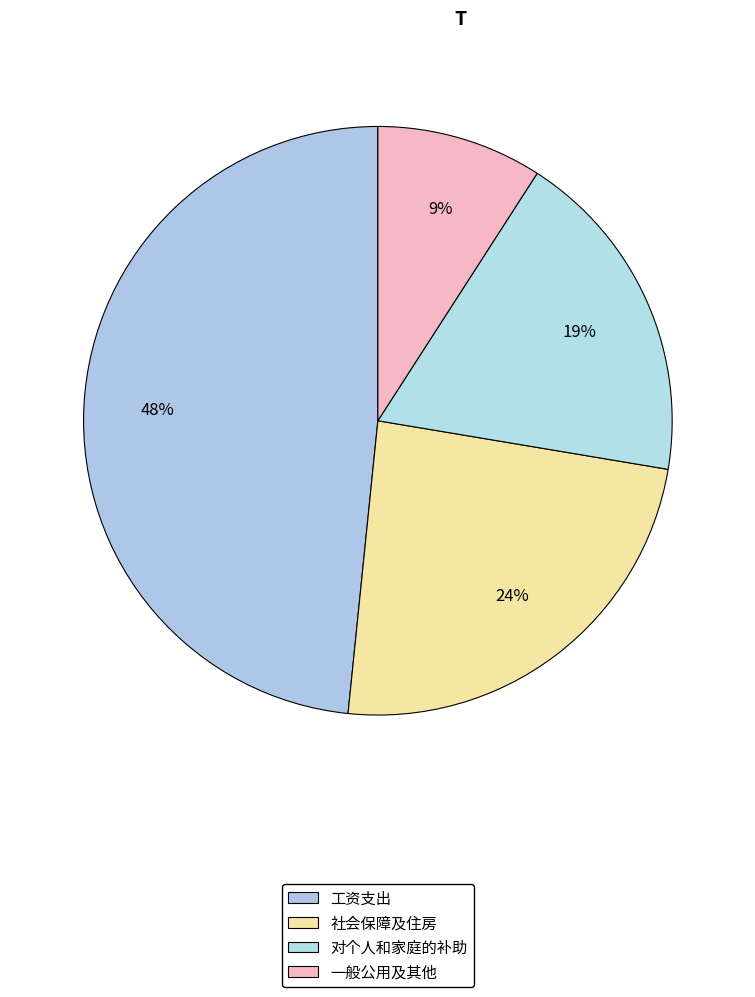

To the nearest percent, what is the difference between the largest and smallest slice percentages?

39%